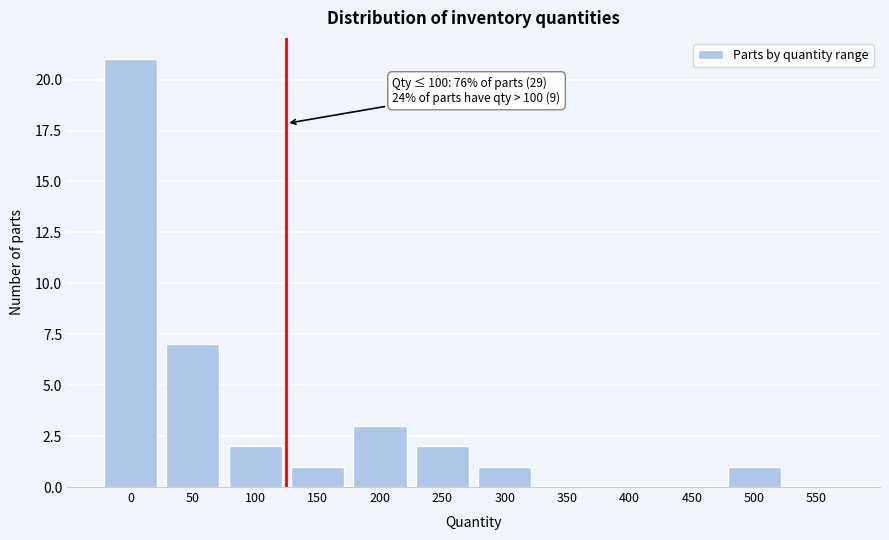

Reading right to left, transcribe all the data shown in this chart.

550=0	500=1	450=0	400=0	350=0	300=1	250=2	200=3	150=1	100=2	50=7	0=21